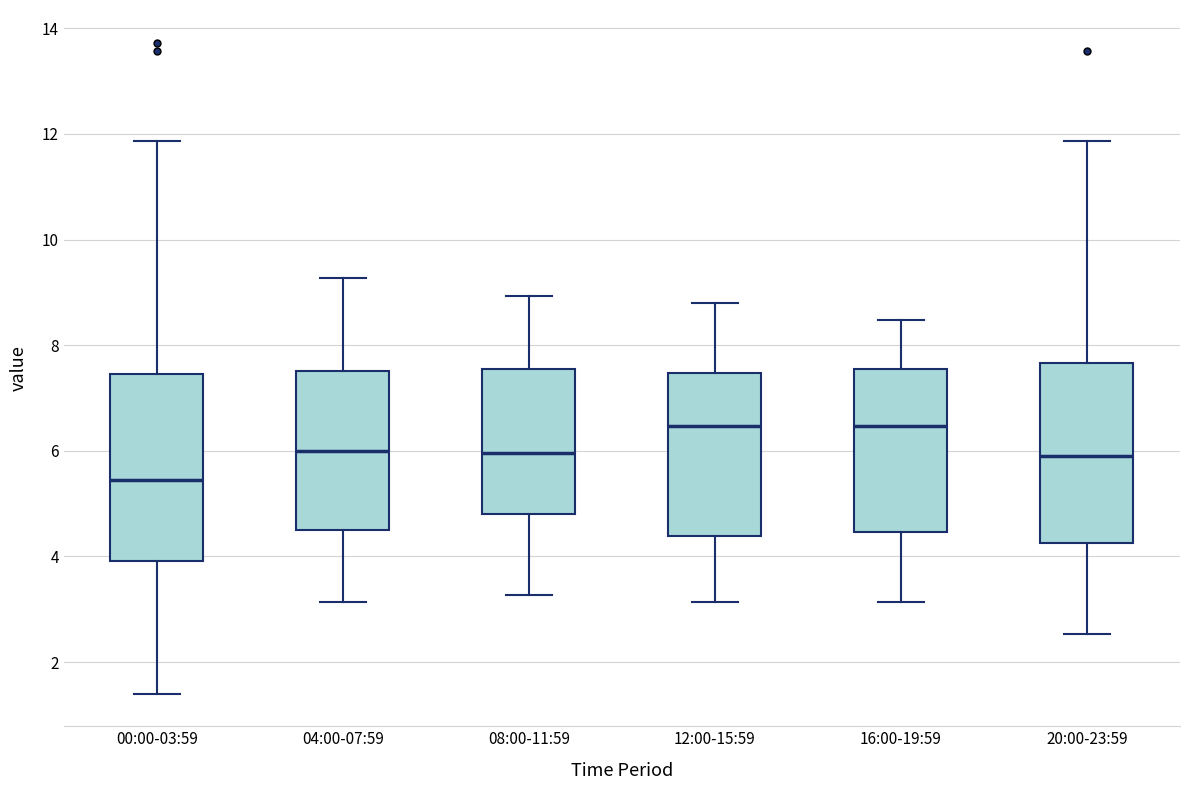

Which box's median line is the lowest?

00:00-03:59